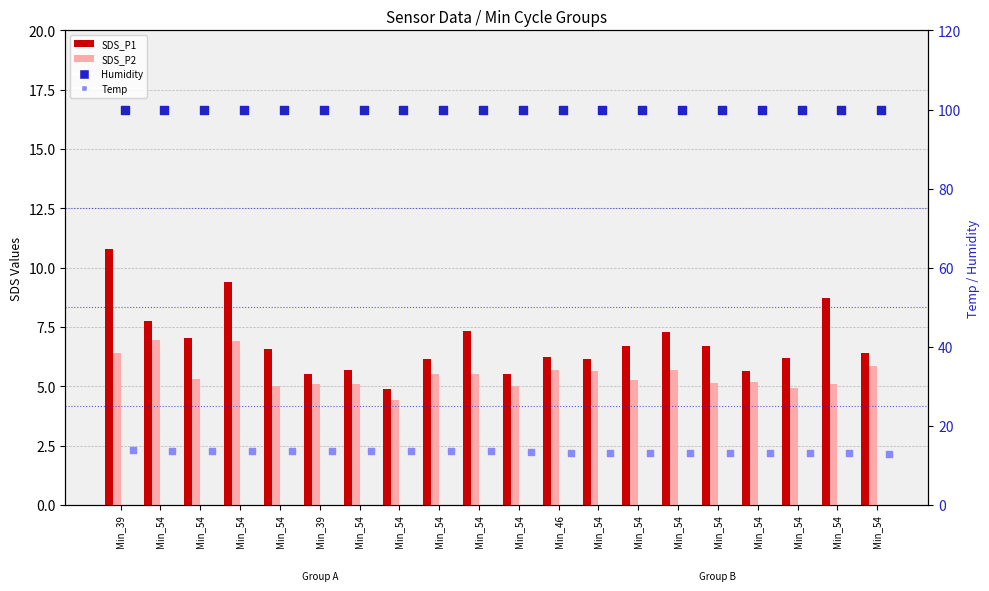

Which series reaches the minimum Y coordinate?

SDS_P2